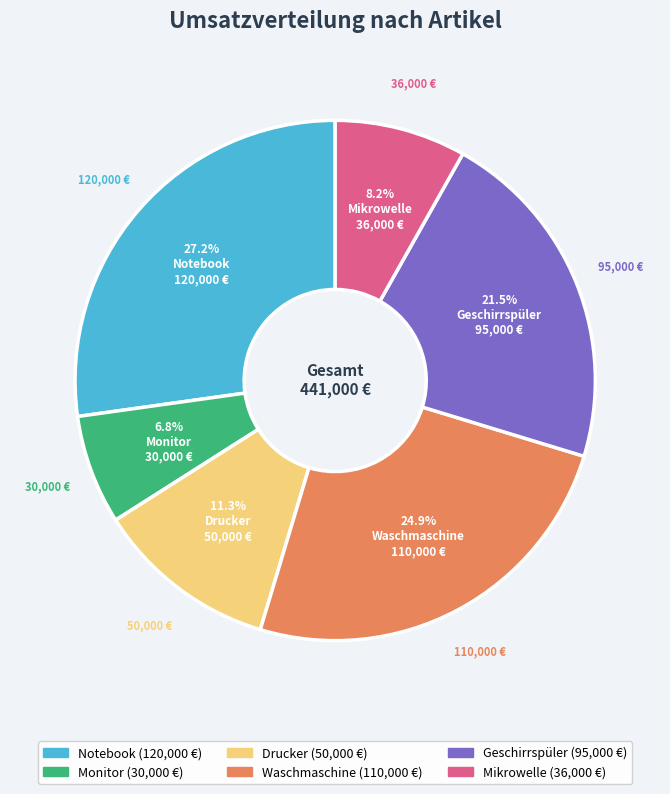

How much of the chart is everything except Geschirrspüler?

78.5%